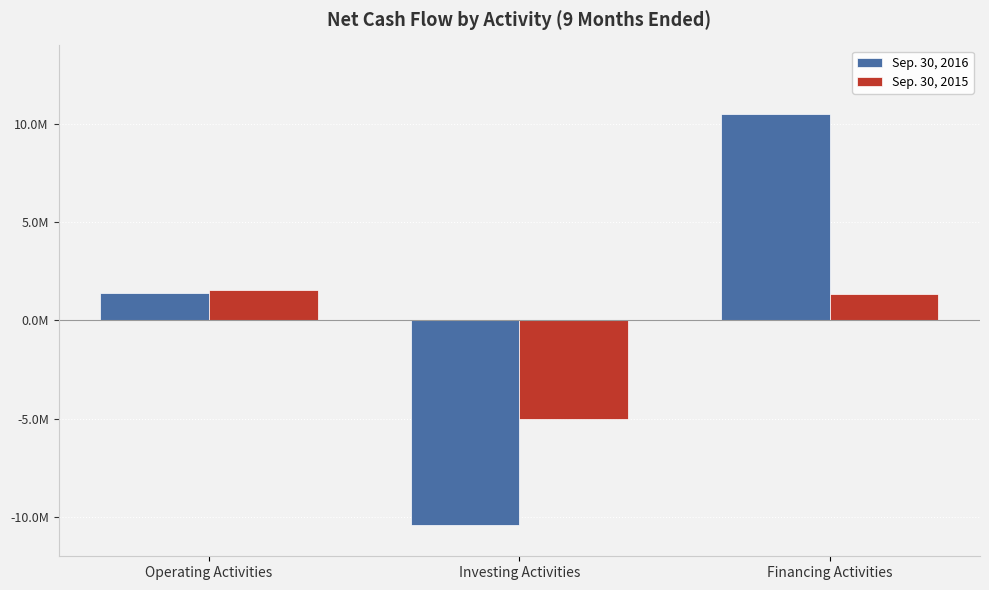

What is the difference between the maximum and second lowest values in the Sep. 30, 2015 series?

170000